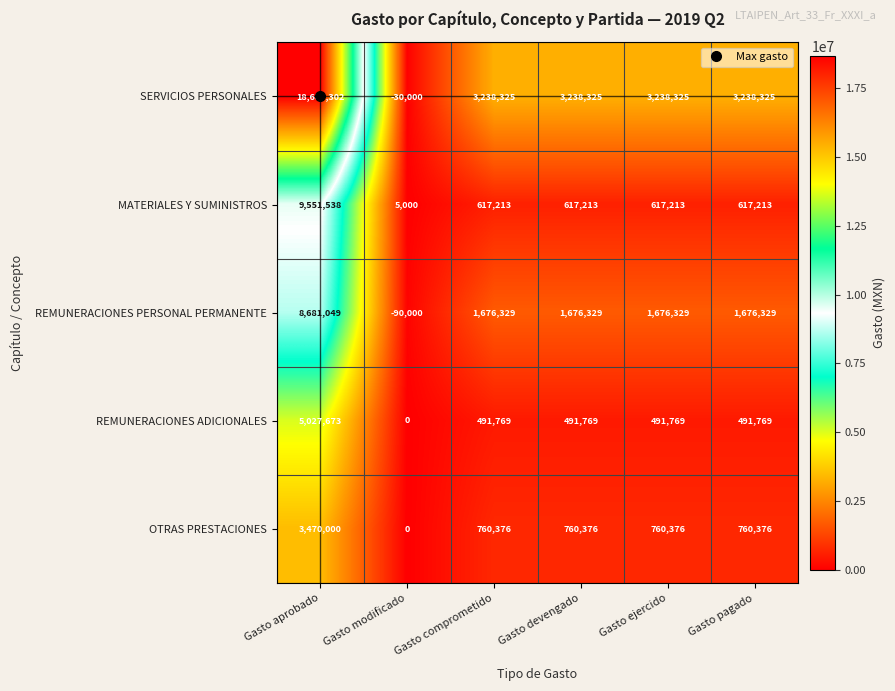

How many positive values does the REMUNERACIONES ADICIONALES series have?

5